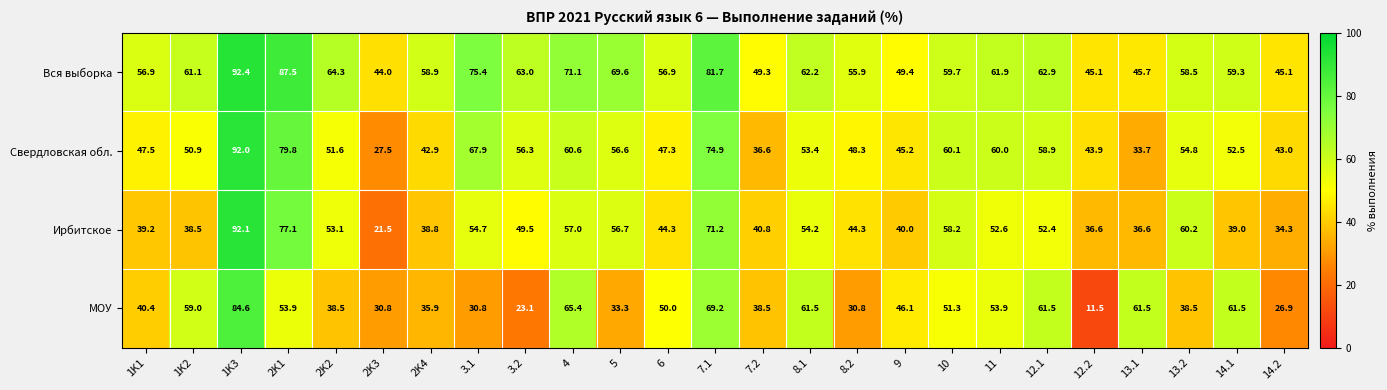

What is the total value across all series at 2K1?

298.3